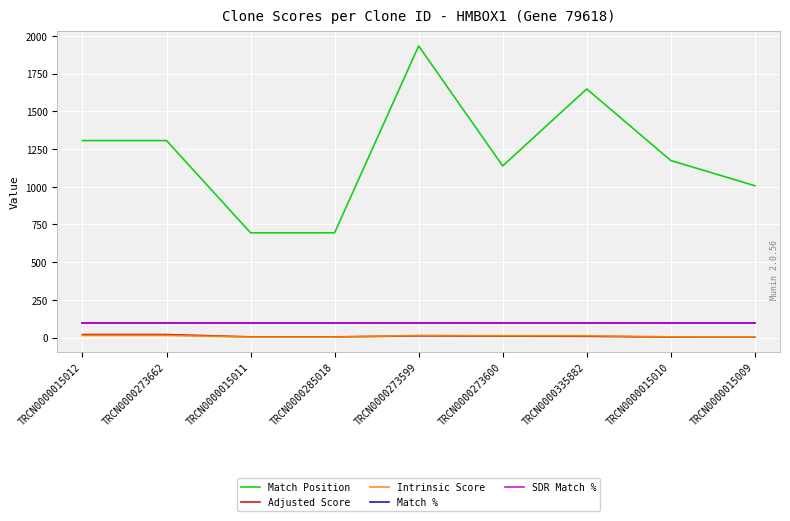

Is the value of SDR Match % at TRCN0000273599 greater than the value of Intrinsic Score at TRCN0000273600?

Yes